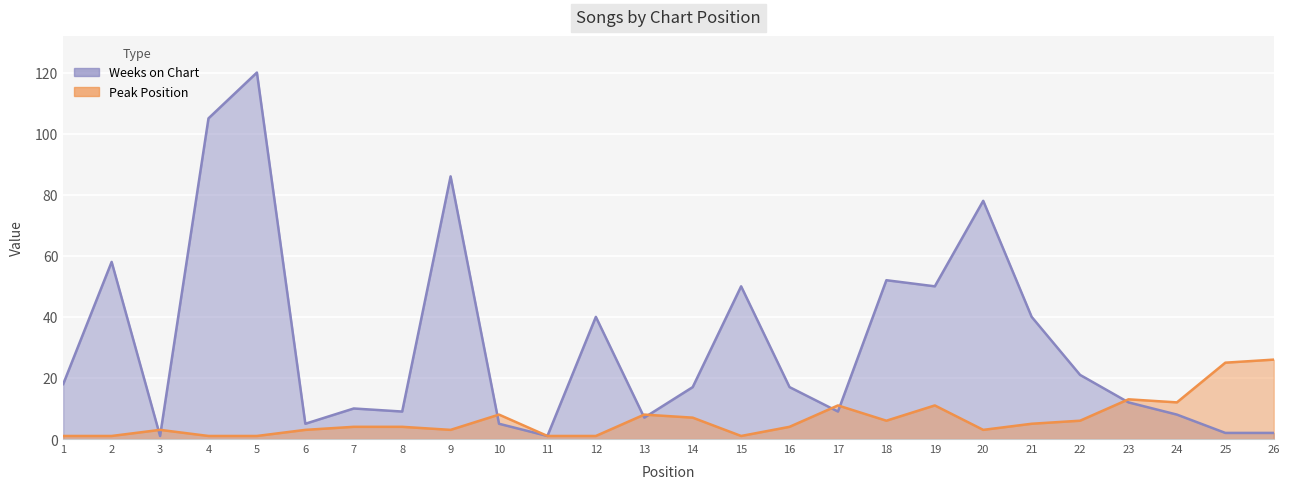

Between 8 and 19, which series saw the biggest shift?

Weeks on Chart